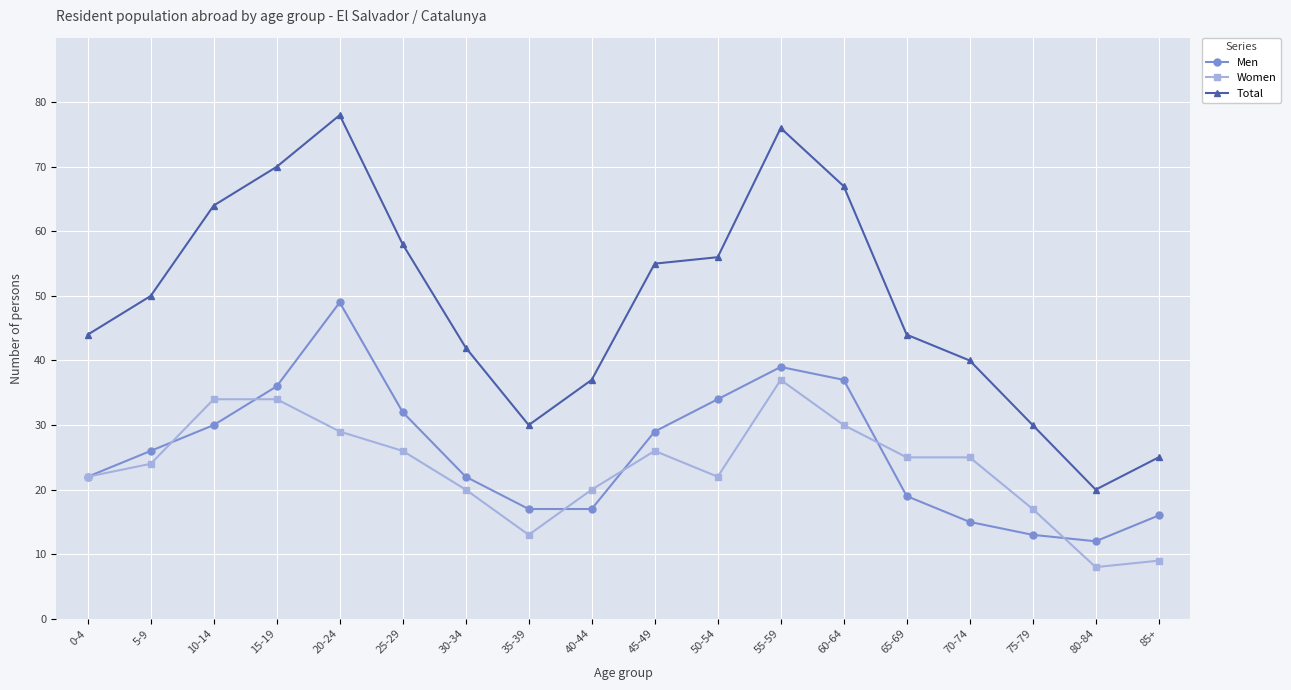

Which series has the widest spread of values?

Total